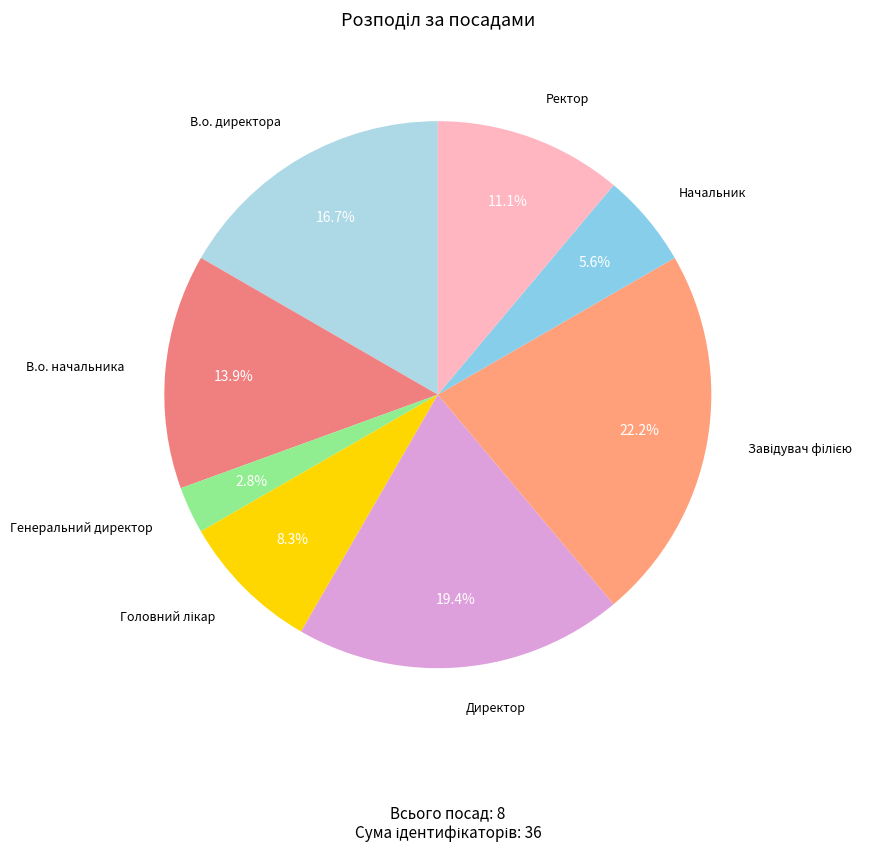

What percentage is NOT represented by В.о. директора?

83.3%